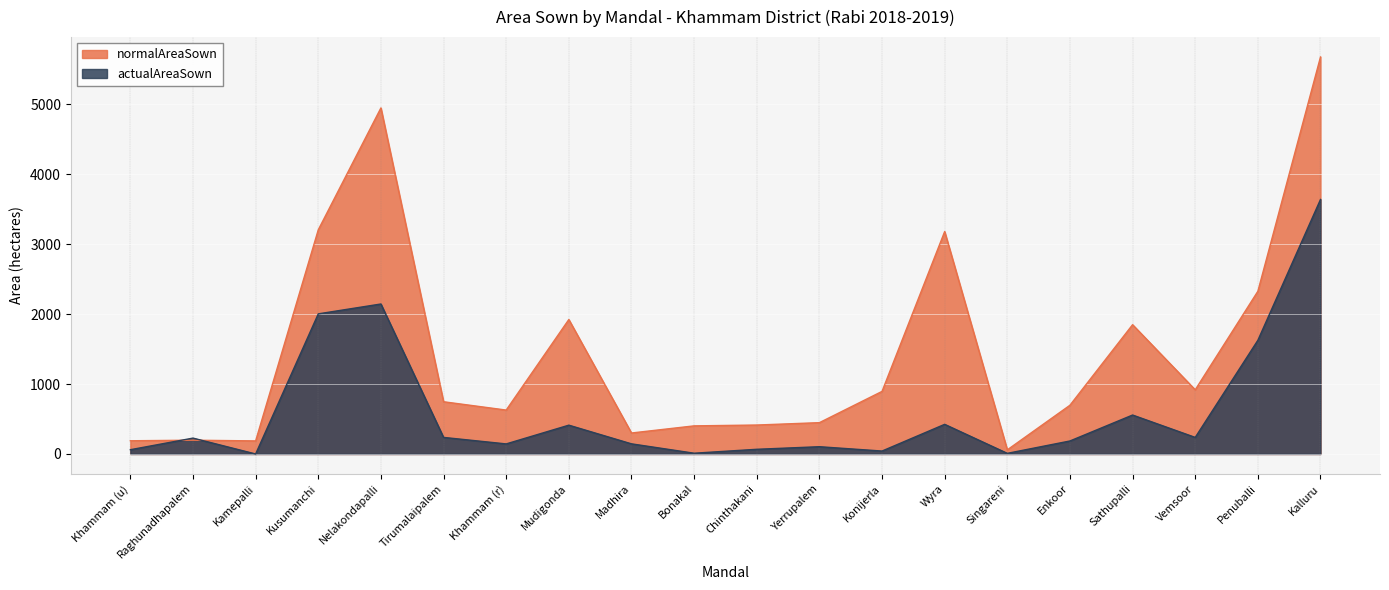

At Vemsoor, list the series in order from largest to smallest.

normalAreaSown, actualAreaSown